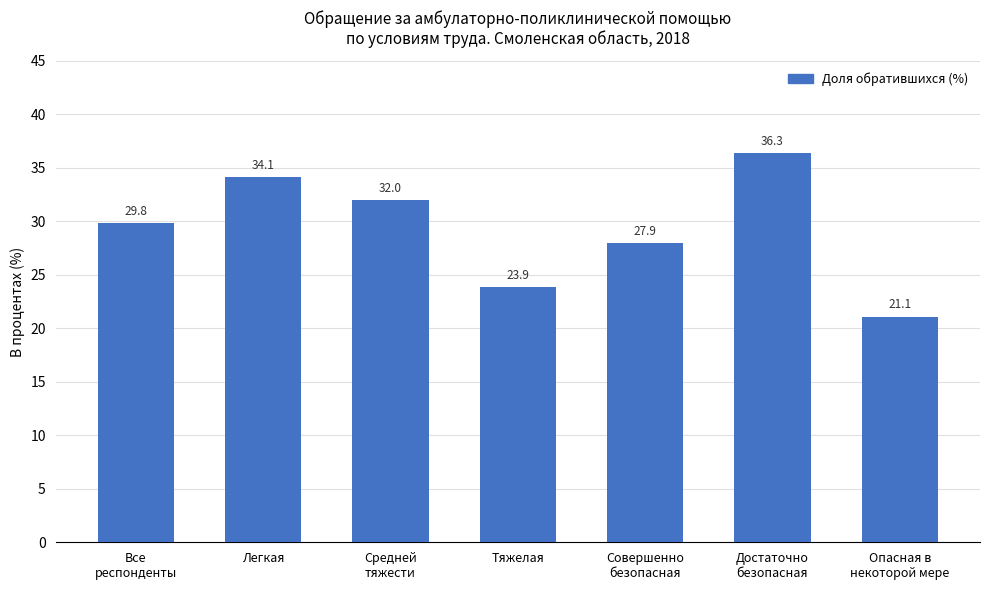

What is the difference between the second highest and second lowest values?

10.3